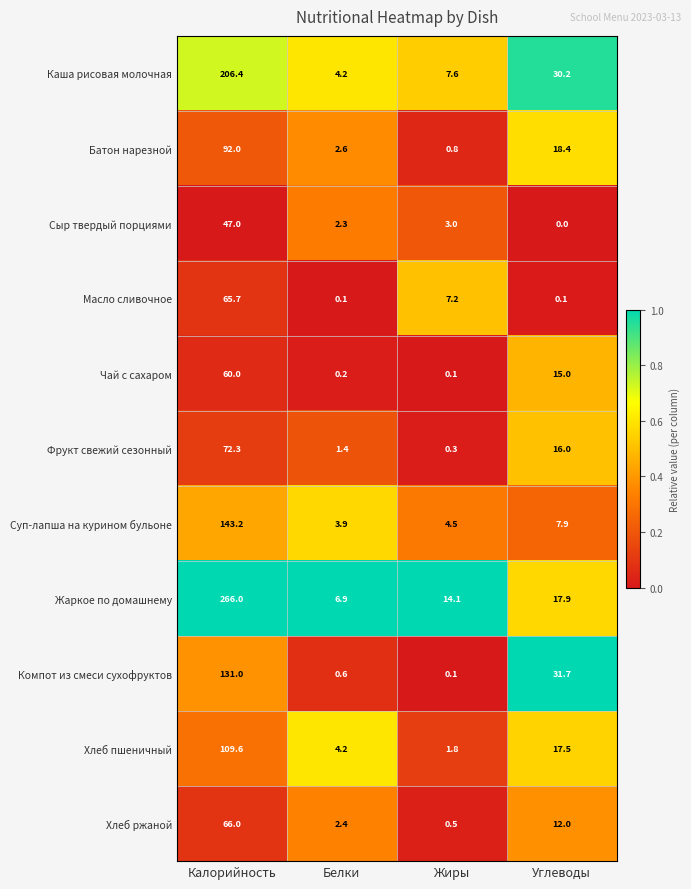

What is the sum of the Фрукт свежий сезонный values at Белки and Жиры?

1.7